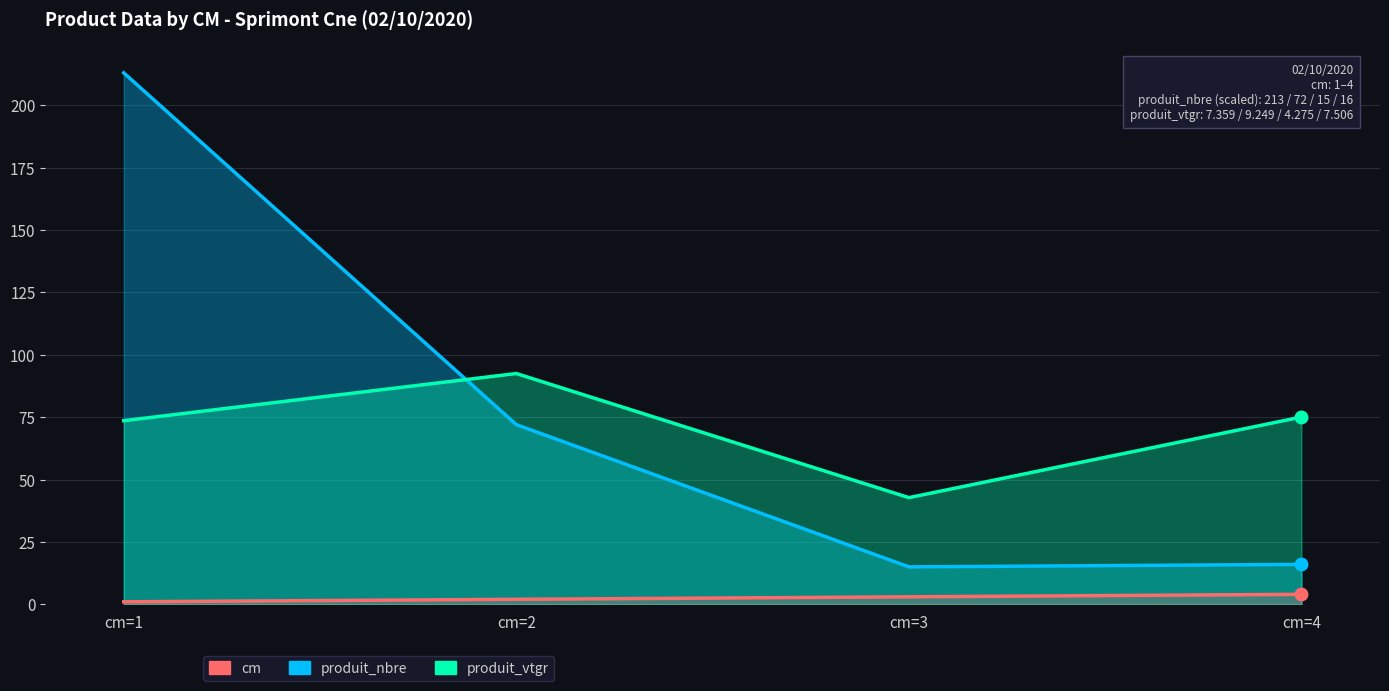

What is the difference between the highest and lowest values at cm=1?

212.0